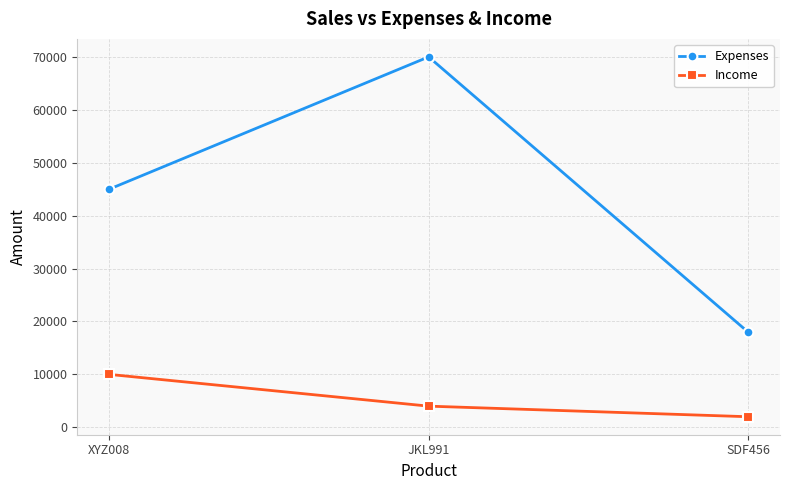

Read the Income value at SDF456.

2000